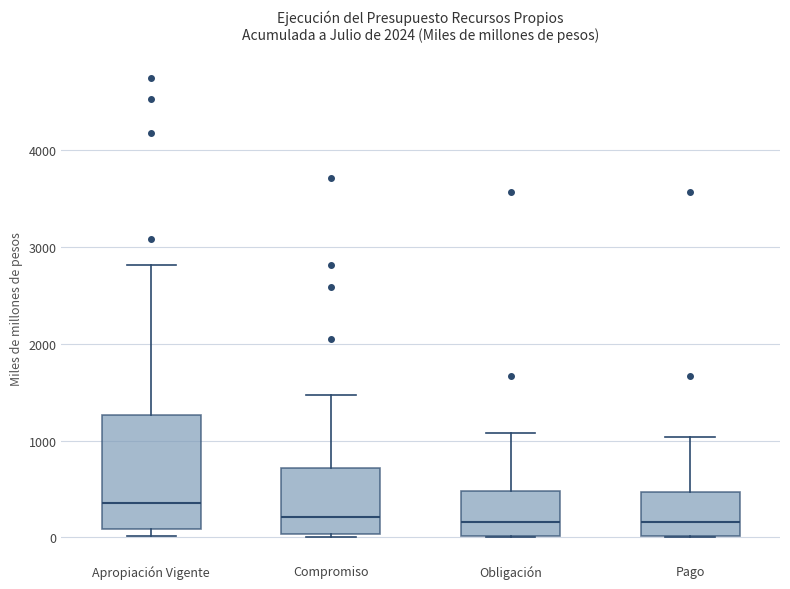

Which box is the tallest, from its lower edge to its upper edge?

Apropiación Vigente